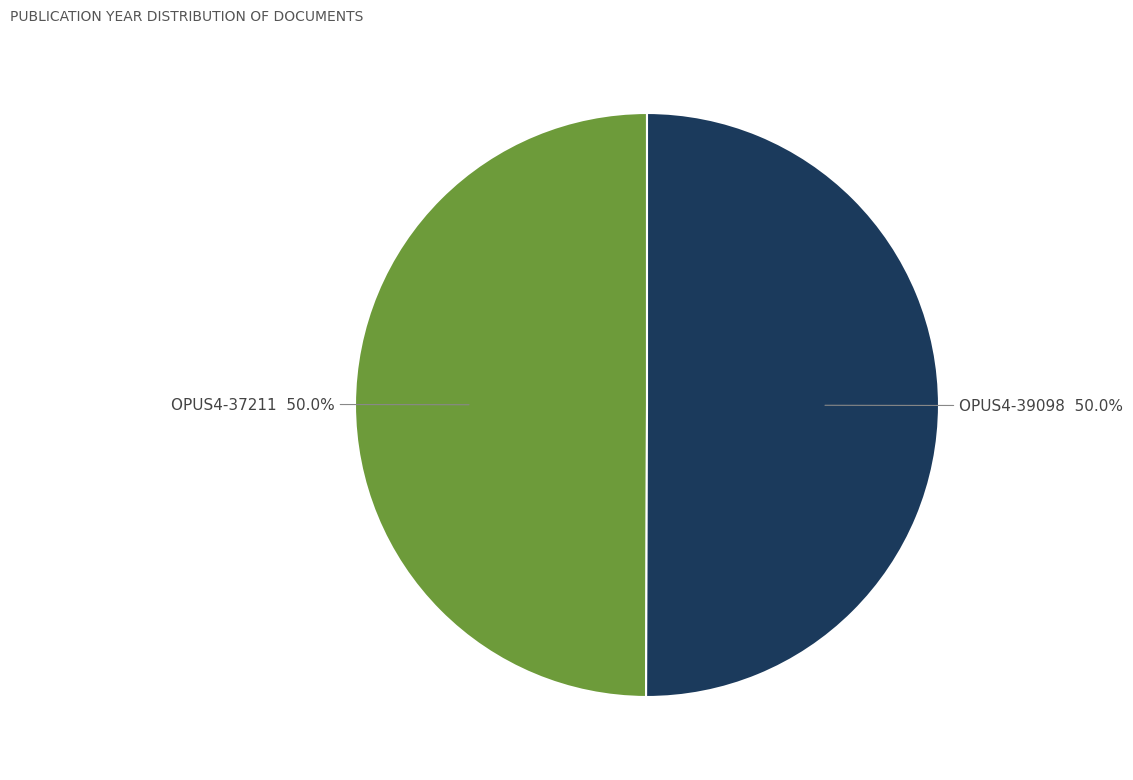

Count the number of slices in the pie.

2